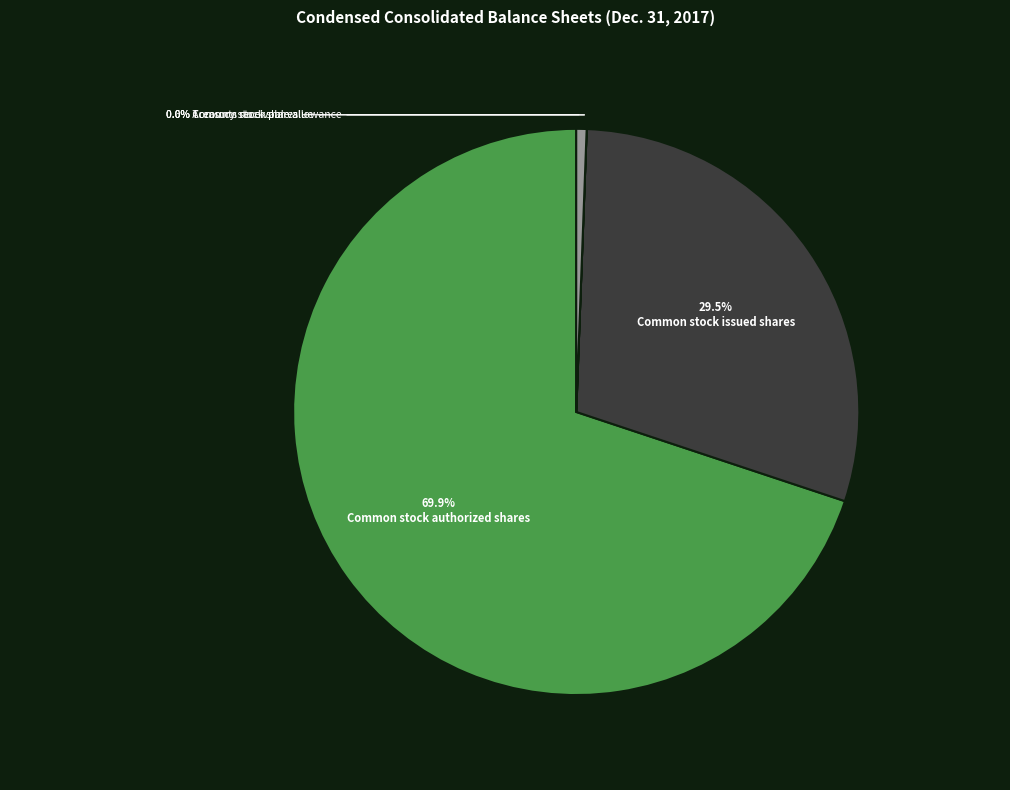

How many segments does this pie chart have?

5